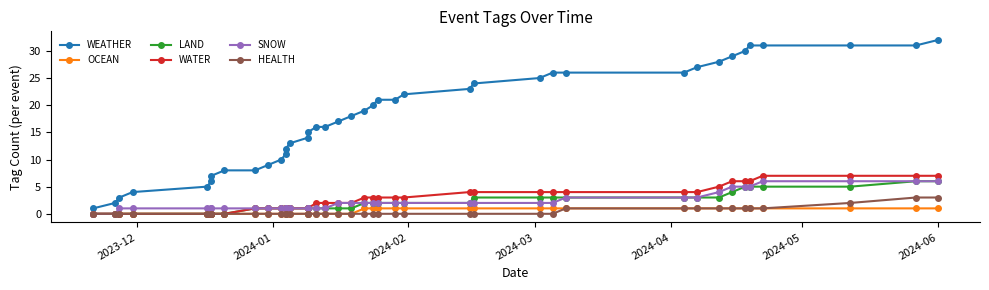

What is the sum of all WEATHER values?

718